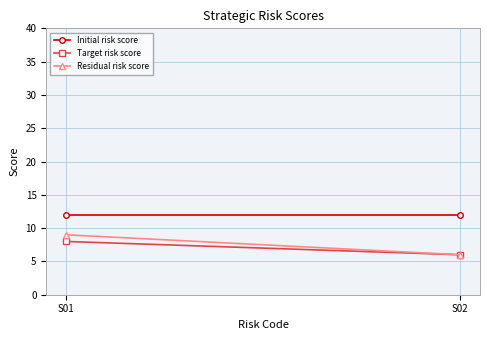

What is the average value of the Initial risk score series?

12